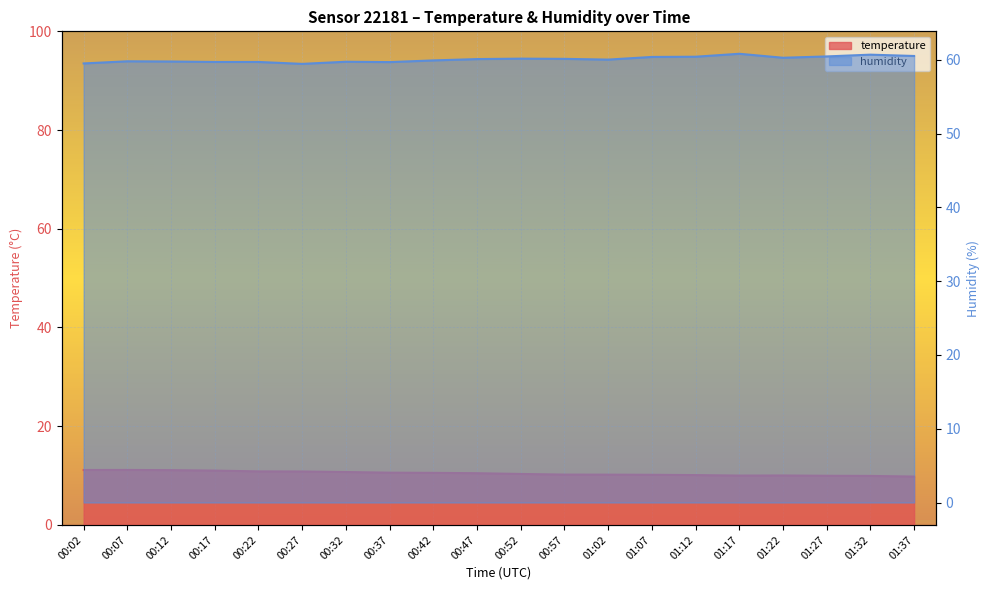

What is the approximate value of humidity at 00:12?

59.8